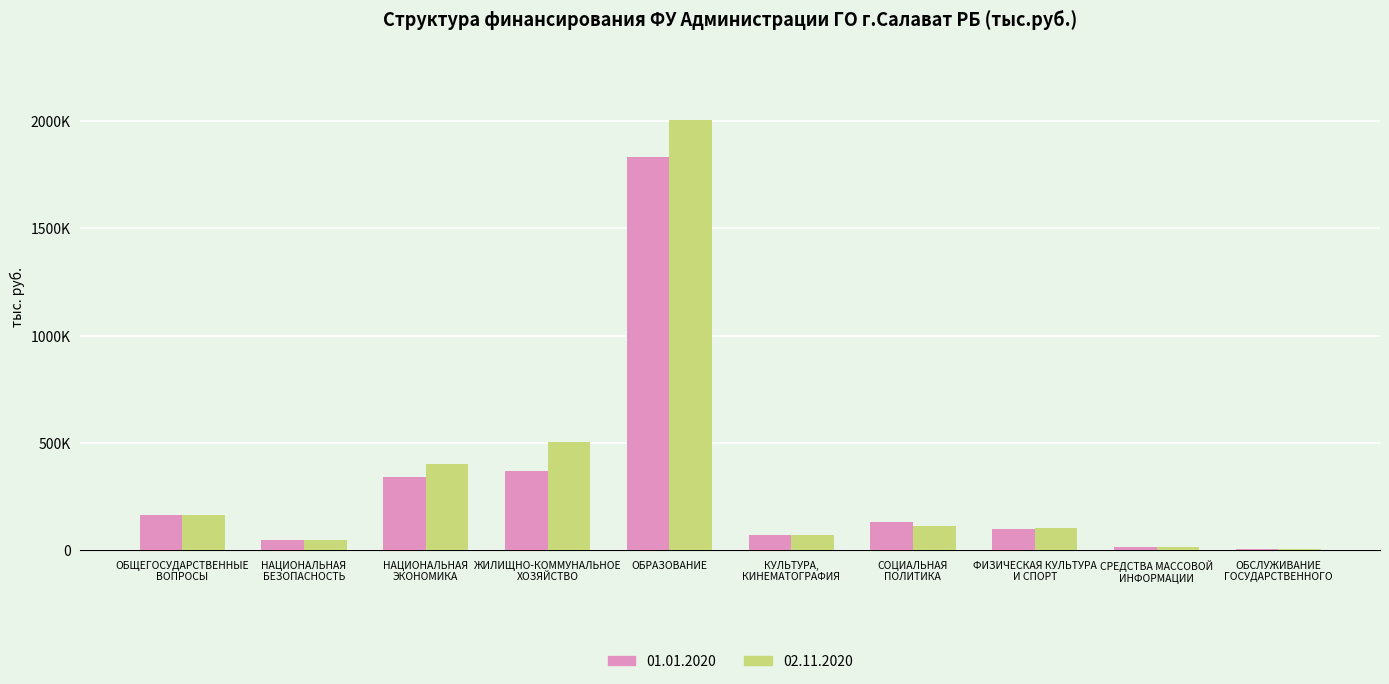

Reading left to right, list all the values displayed in this chart.

01.01.2020: ОБЩЕГОСУДАРСТВЕННЫЕ
ВОПРОСЫ=164396.7	НАЦИОНАЛЬНАЯ
БЕЗОПАСНОСТЬ=47956.0	НАЦИОНАЛЬНАЯ
ЭКОНОМИКА=341213.6	ЖИЛИЩНО-КОММУНАЛЬНОЕ
ХОЗЯЙСТВО=368902.1	ОБРАЗОВАНИЕ=1832695.2	КУЛЬТУРА,
КИНЕМАТОГРАФИЯ=73285.9	СОЦИАЛЬНАЯ
ПОЛИТИКА=134322.2	ФИЗИЧЕСКАЯ КУЛЬТУРА
И СПОРТ=101050.6	СРЕДСТВА МАССОВОЙ
ИНФОРМАЦИИ=15313.0	ОБСЛУЖИВАНИЕ
ГОСУДАРСТВЕННОГО=8910.0
02.11.2020: ОБЩЕГОСУДАРСТВЕННЫЕ
ВОПРОСЫ=165715.5	НАЦИОНАЛЬНАЯ
БЕЗОПАСНОСТЬ=48053.1	НАЦИОНАЛЬНАЯ
ЭКОНОМИКА=400554.6	ЖИЛИЩНО-КОММУНАЛЬНОЕ
ХОЗЯЙСТВО=503676.8	ОБРАЗОВАНИЕ=2006140.4	КУЛЬТУРА,
КИНЕМАТОГРАФИЯ=72119.2	СОЦИАЛЬНАЯ
ПОЛИТИКА=115959.7	ФИЗИЧЕСКАЯ КУЛЬТУРА
И СПОРТ=102490.3	СРЕДСТВА МАССОВОЙ
ИНФОРМАЦИИ=16578.0	ОБСЛУЖИВАНИЕ
ГОСУДАРСТВЕННОГО=9035.0